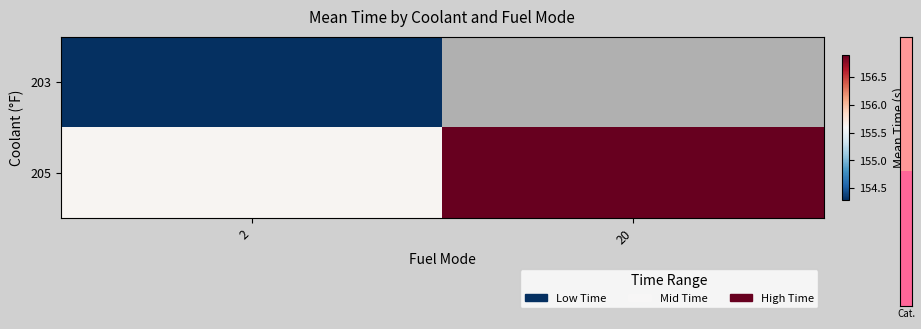

At 2, list the series in order from smallest to largest.

203, 205